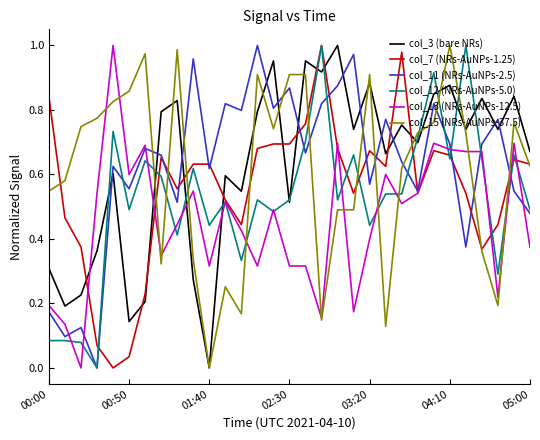

How many interior local peaks does the col_3 (bare NRs) series have?

11